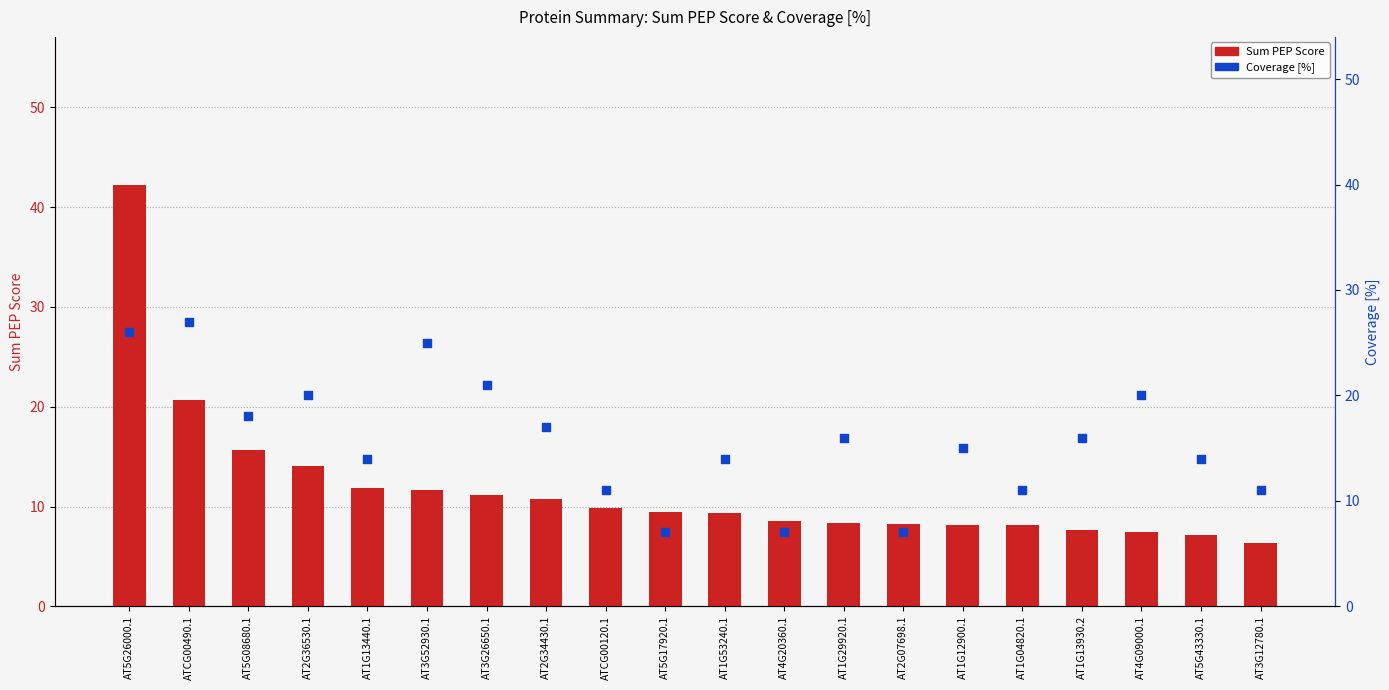

What is the total value across all series at AT5G43330.1?

21.1